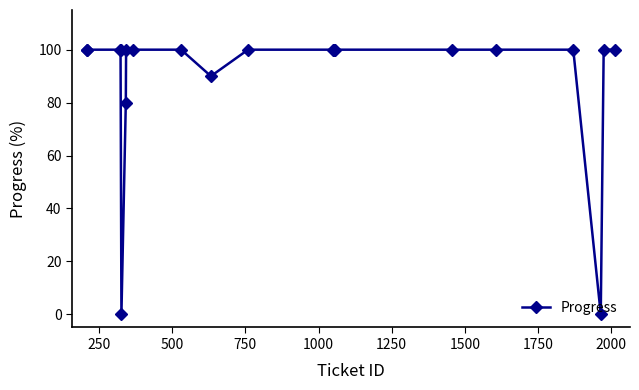

What is the greatest value displayed?

100